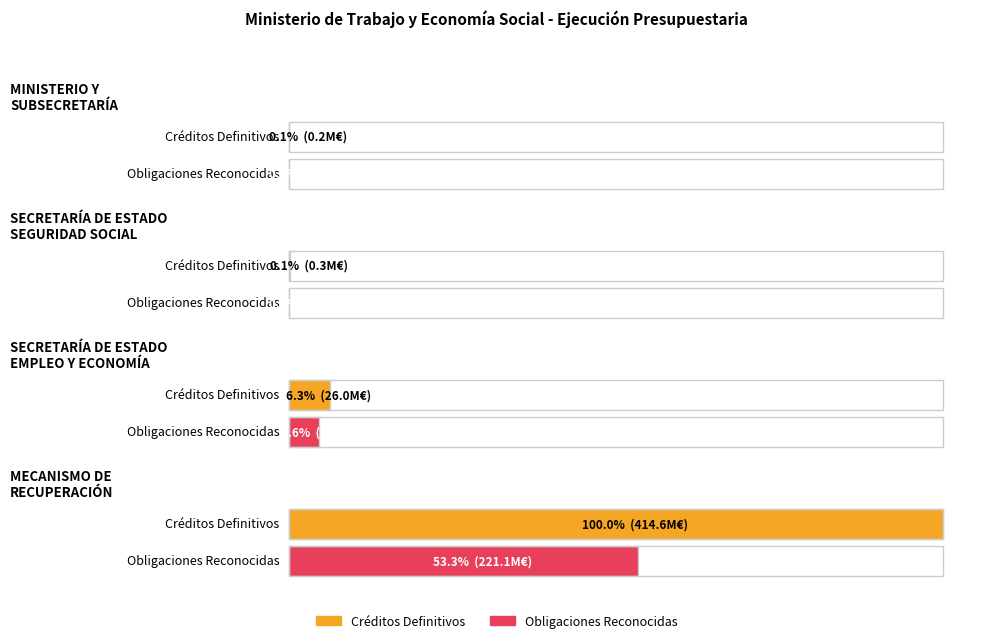

What is the value of the Créditos Definitivos bar at the 1st from the left?

234515.4